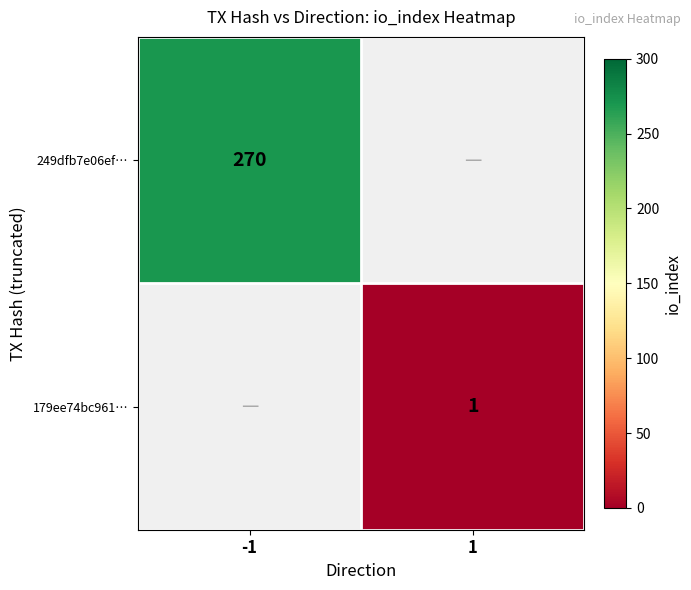

True or false: 179ee74bc961… has a value of 1 at 1.

True